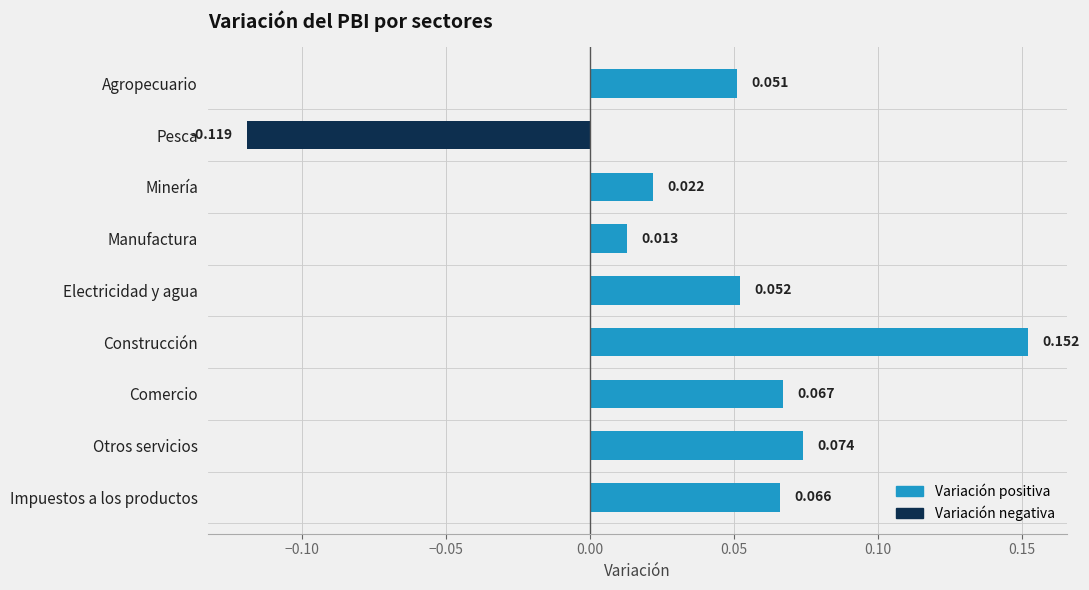

Which series has the widest spread of values?

Variación positiva